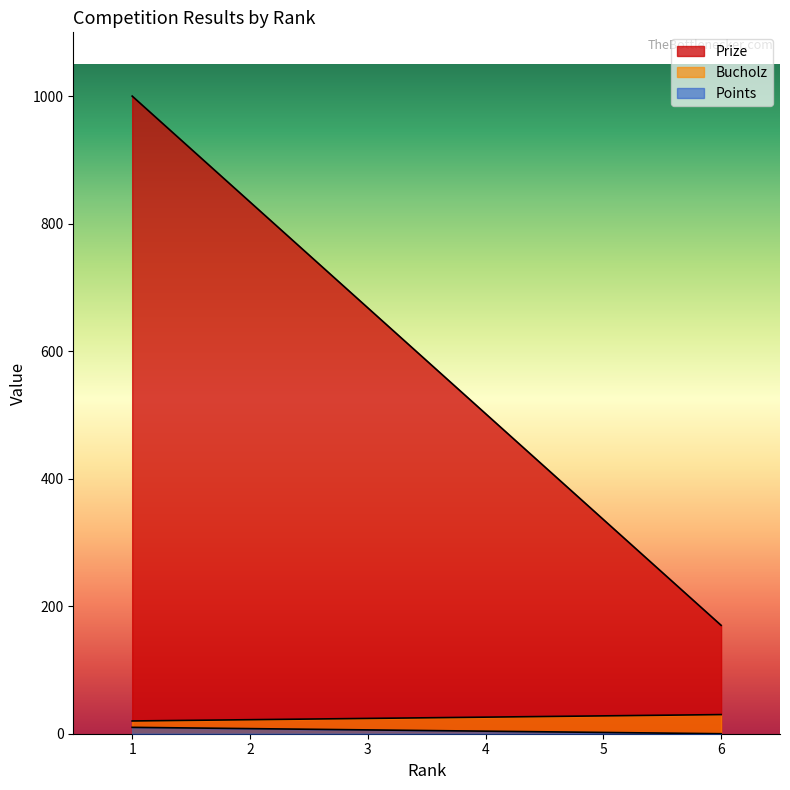

Reading left to right, transcribe all the data shown in this chart.

Points: 1000	834	668	502	336	170
Bucholz: 20	22	24	26	28	30
Prize: 10	8	6	4	2	0